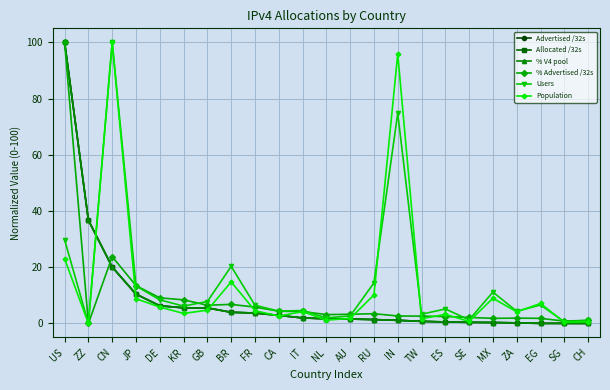

Does the chart display data point markers on the line(s)?

Yes